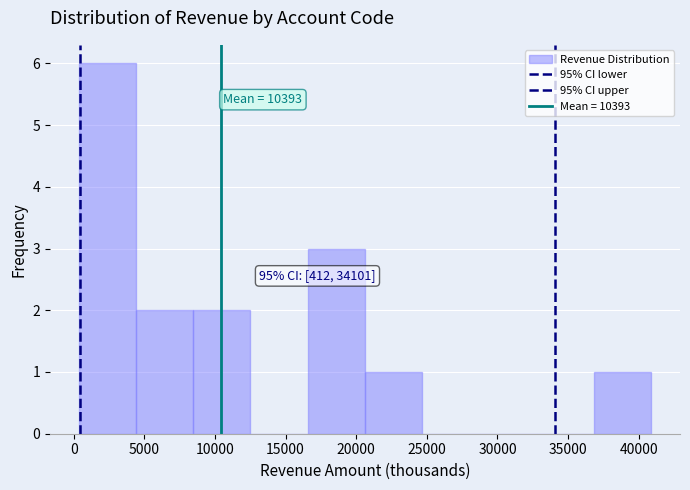

Over which range of the x-axis is the bar tallest?

500 to 4500